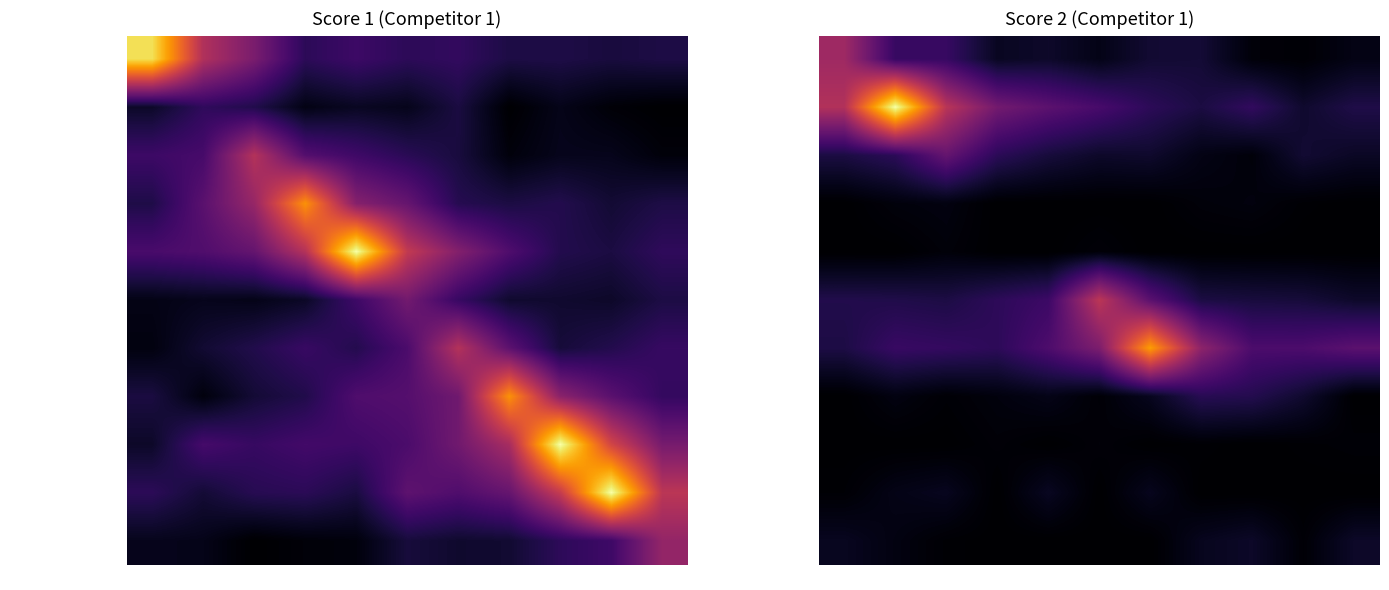

How many data points does each series have?

11